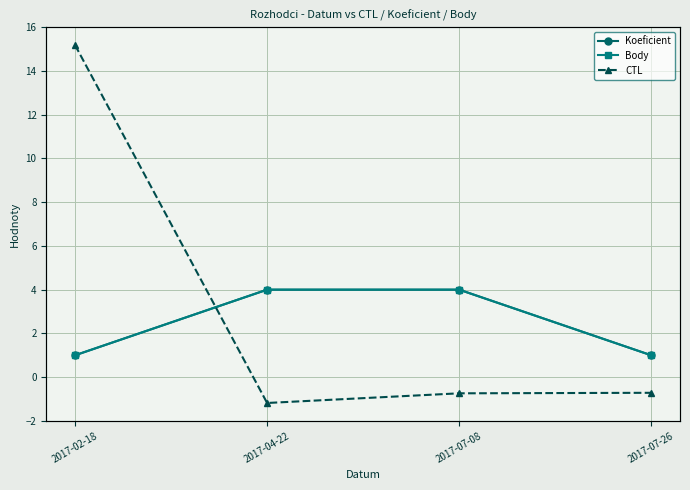

True or false: Koeficient has more than 1 points higher than both neighbors.

False